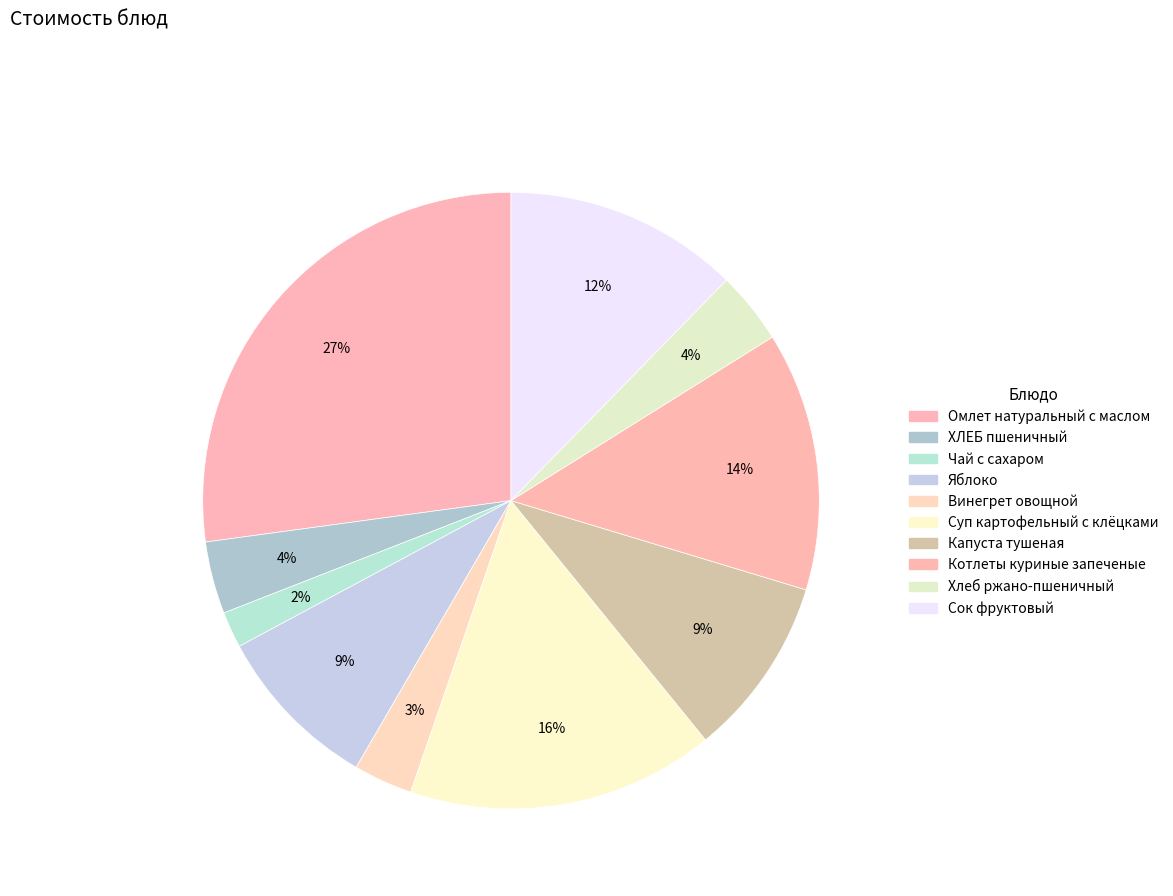

Count the number of slices in the pie.

10